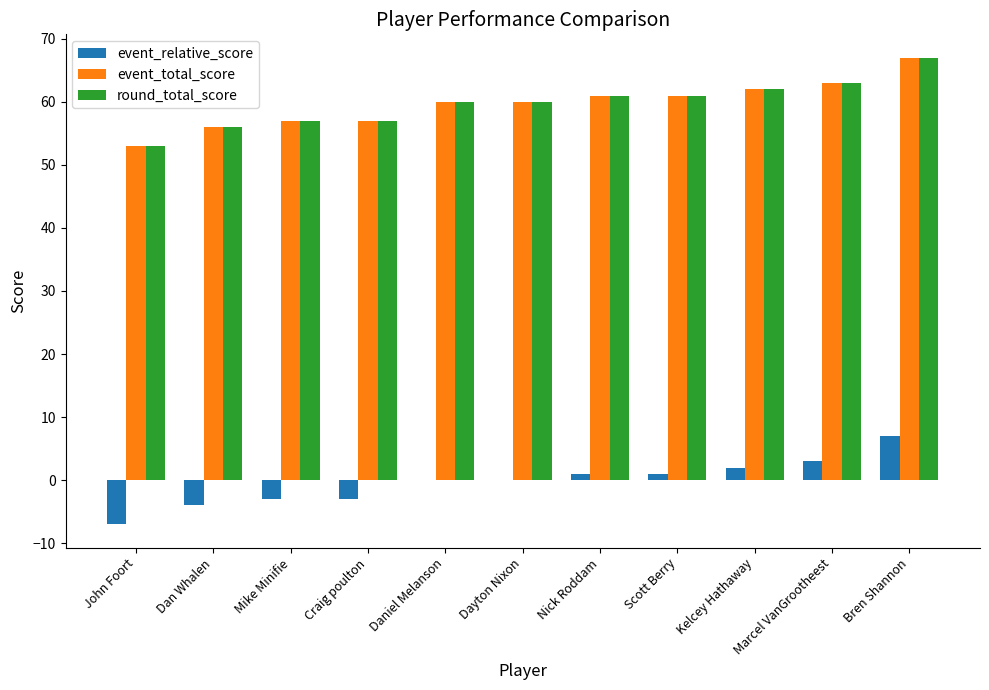

At which category is the sum across all series the highest?

Bren Shannon